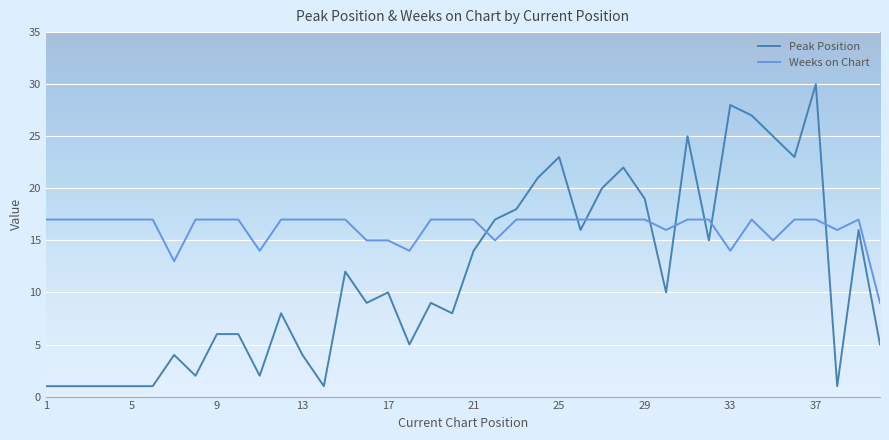

What is the sum of all Peak Position values?

467